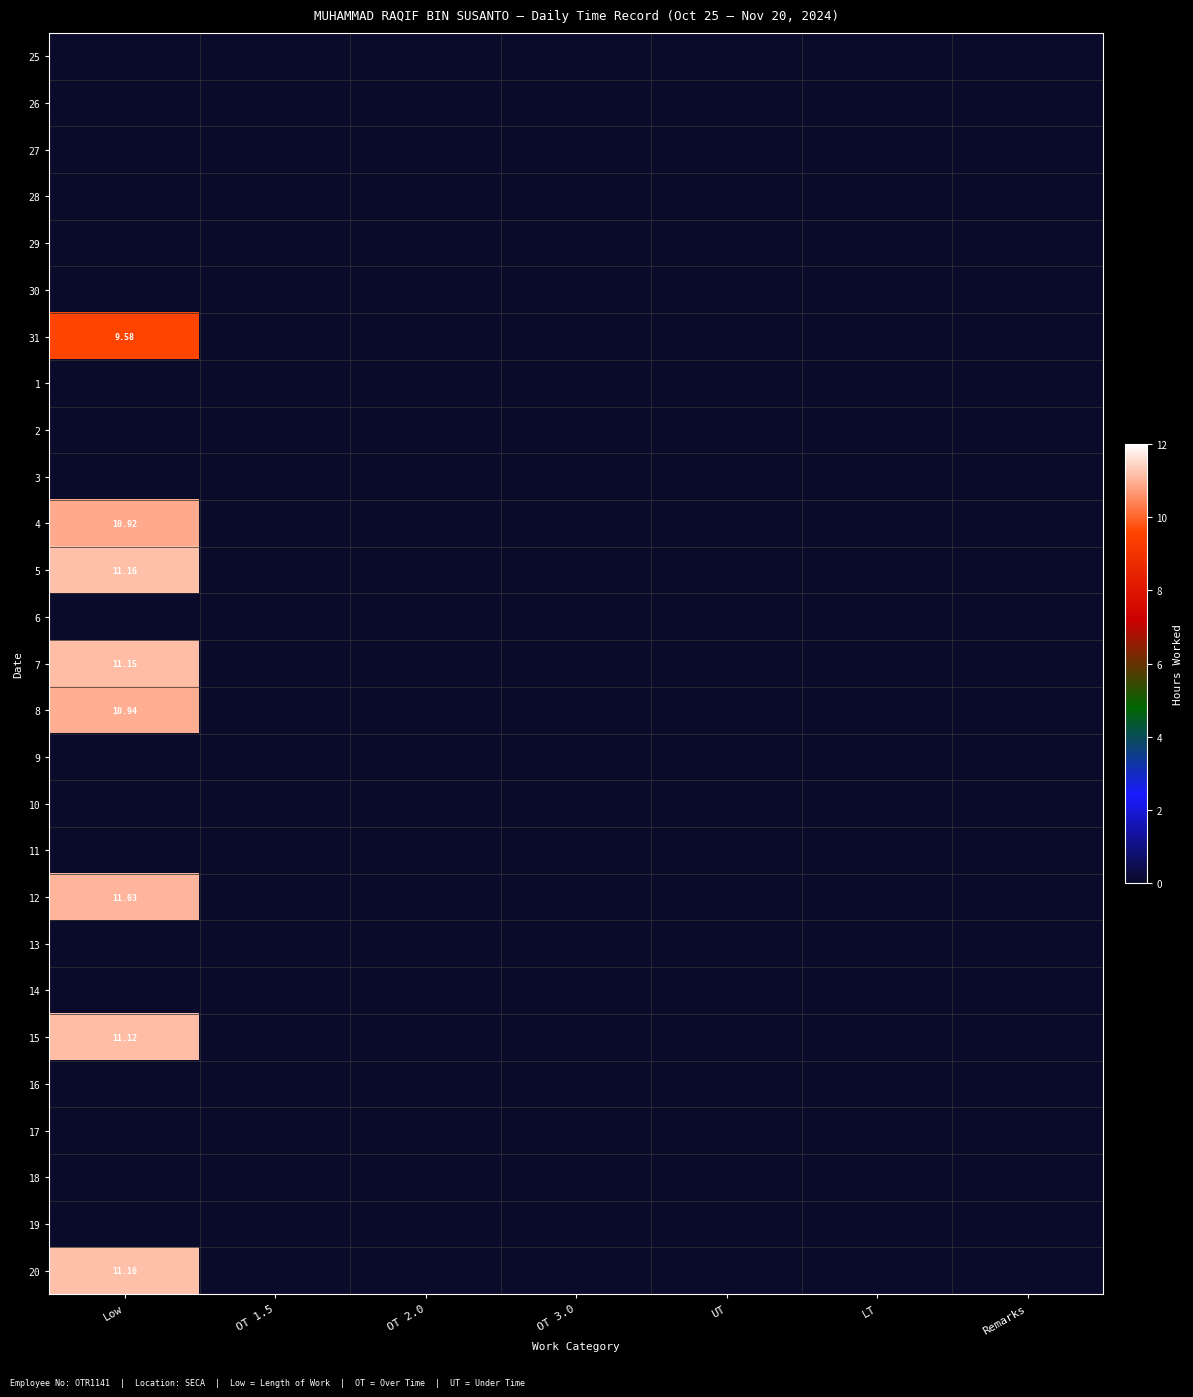

The value of 12 at OT 3.0 is 4.3. True or false?

False